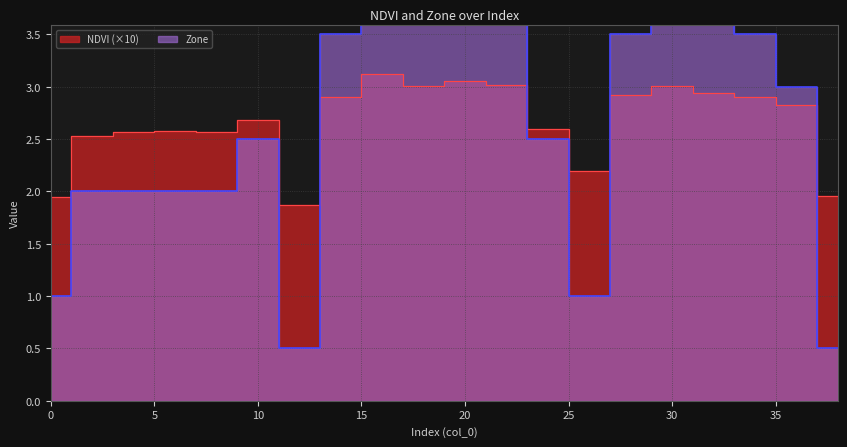

Between 39 and 12, which is larger?

12